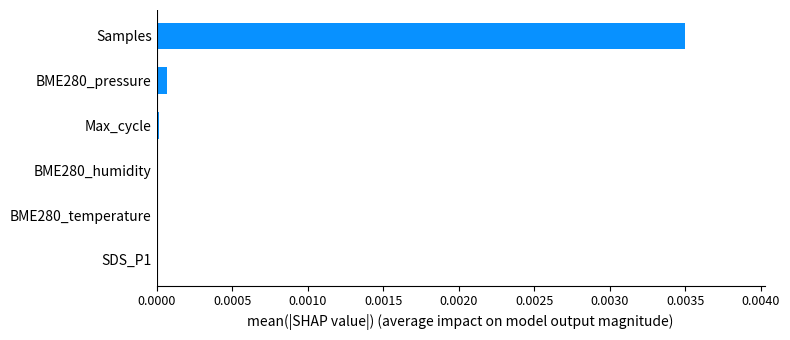

At which category does the chart reach its peak across all series?

Samples